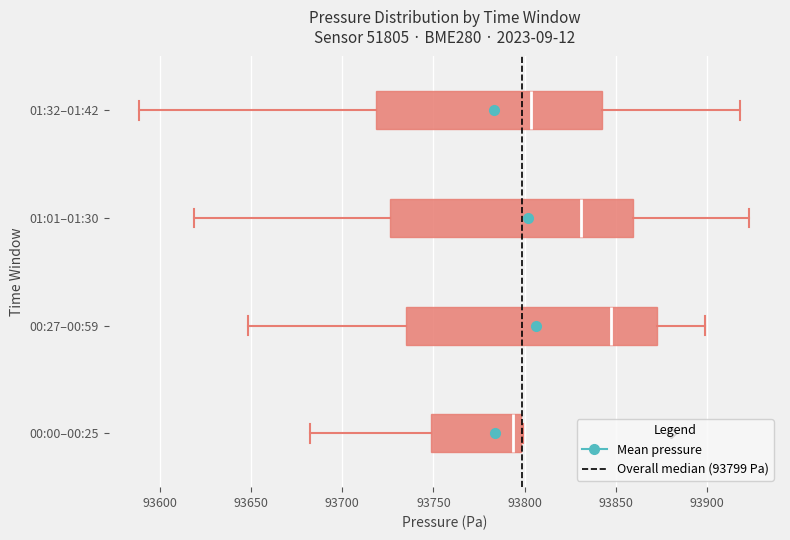

Which box's median line is the furthest to the left?

00:00–00:25